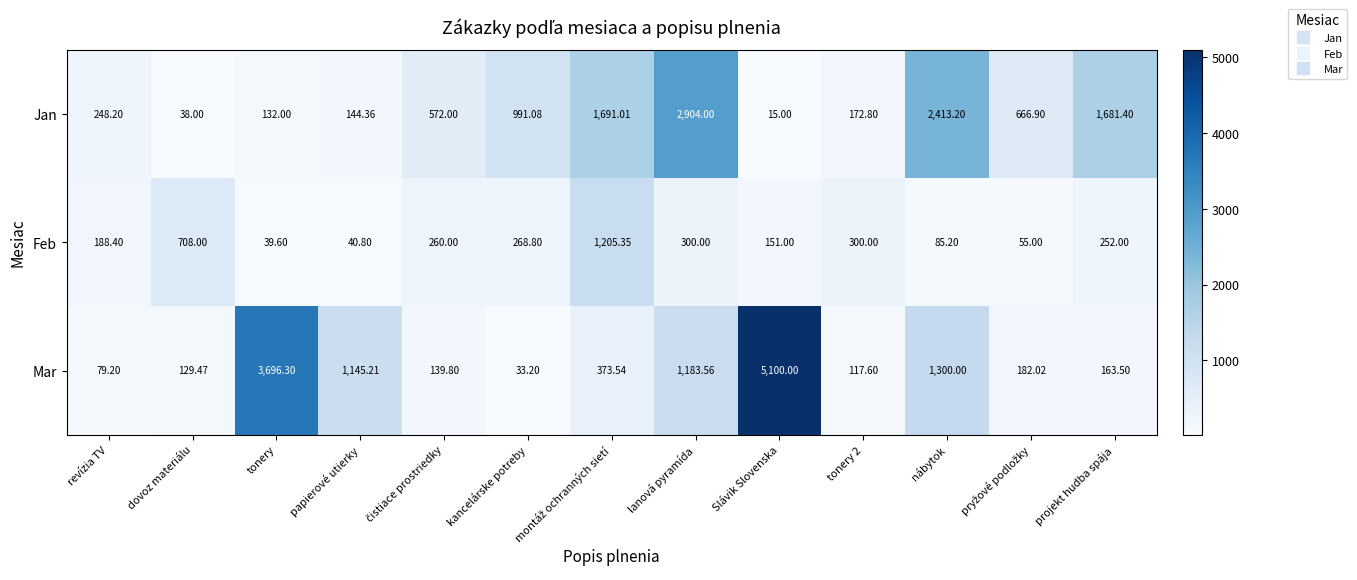

Which category has the lowest value across all series?

Slávik Slovenska